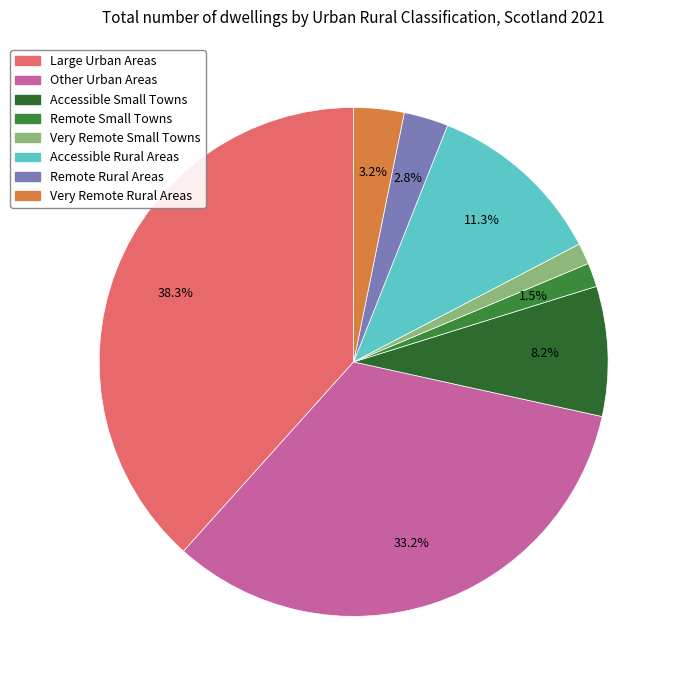

Is there any slice that represents more than half of the pie?

No